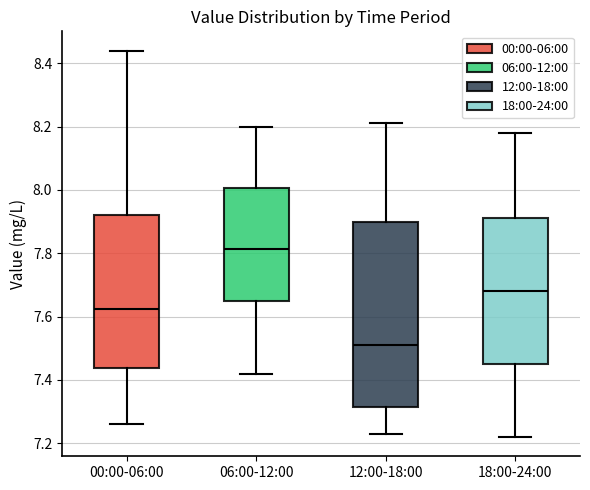

Which box has the highest median line?

06:00-12:00